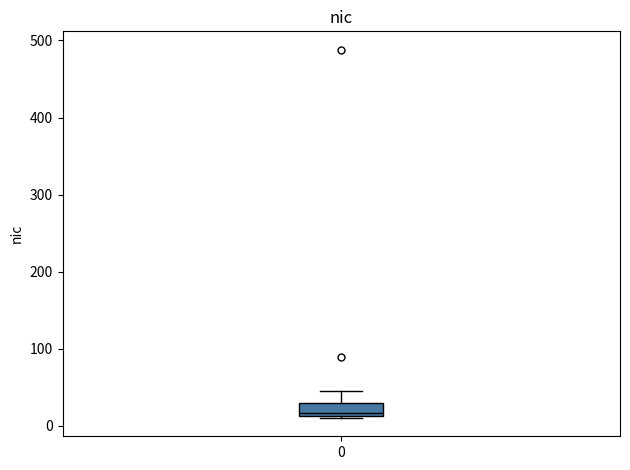

Transcribe this box plot: give where the median line is, the range the box spans, and where the two whiskers end, as read against the y-axis. The values are not printed on the chart, so give them approximately, as read against the axis.

median 20, box 10 to 30, whiskers 10 to 50